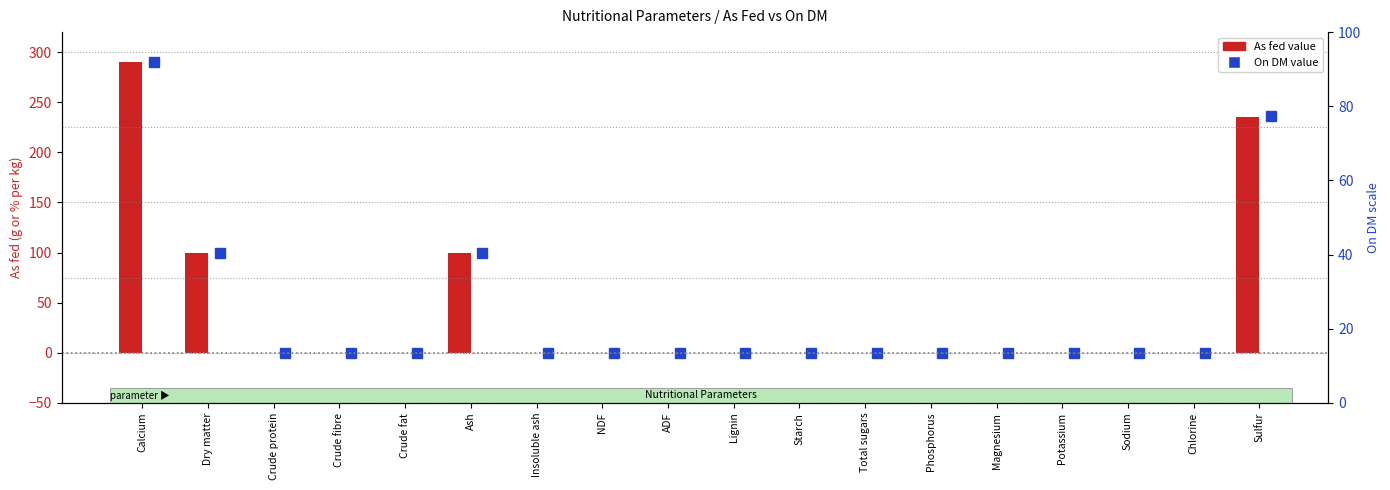

Which has a higher value, Crude protein or Insoluble ash?

Crude protein